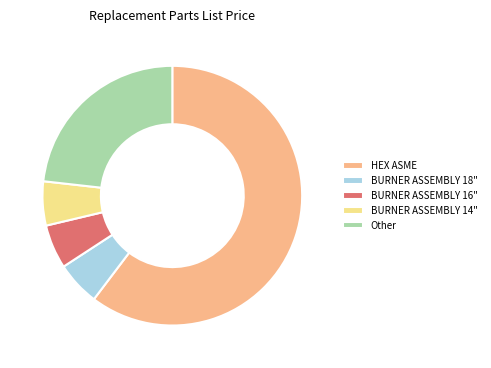

What is the largest slice in the pie chart?

HEX ASME